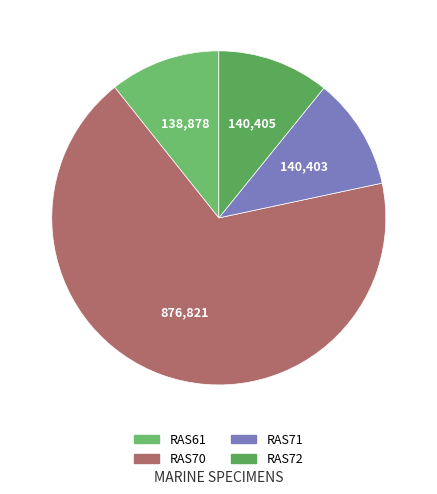

What is the ratio of the value at RAS71 to the value at RAS61?

1.0